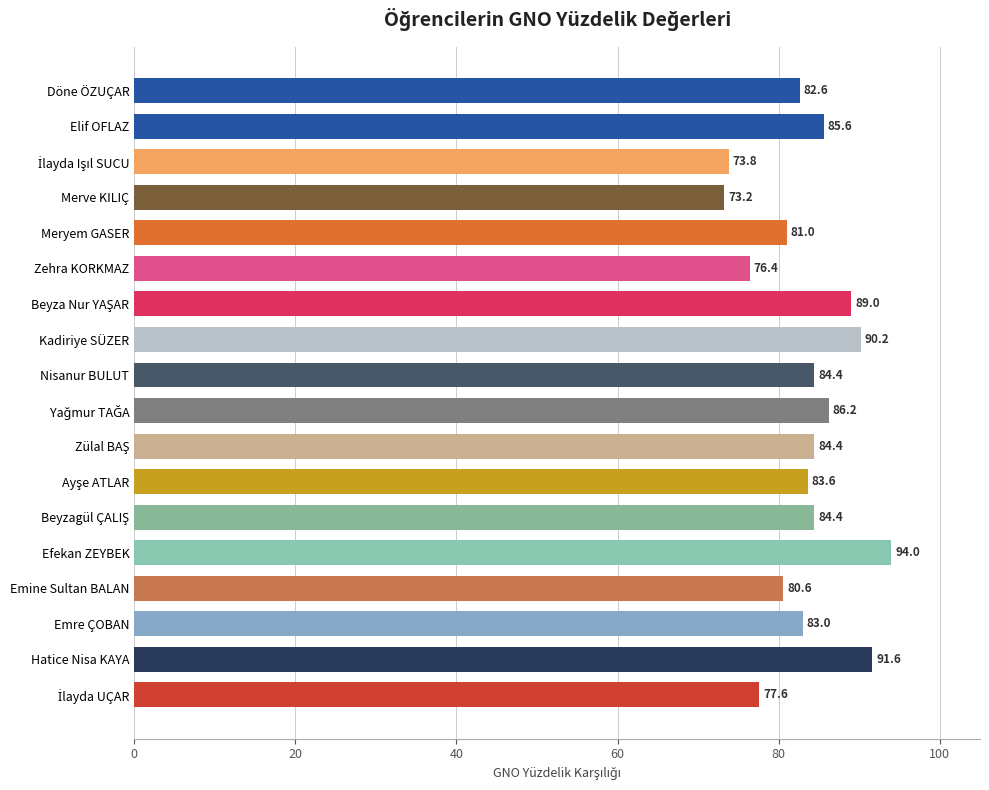

At which label is the value closest to 83?

Emre ÇOBAN